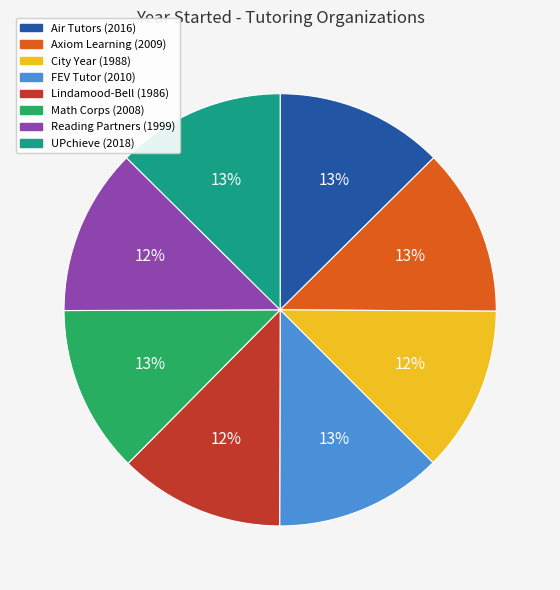

What is the ratio of the value at Axiom Learning to the value at FEV Tutor?

1.0